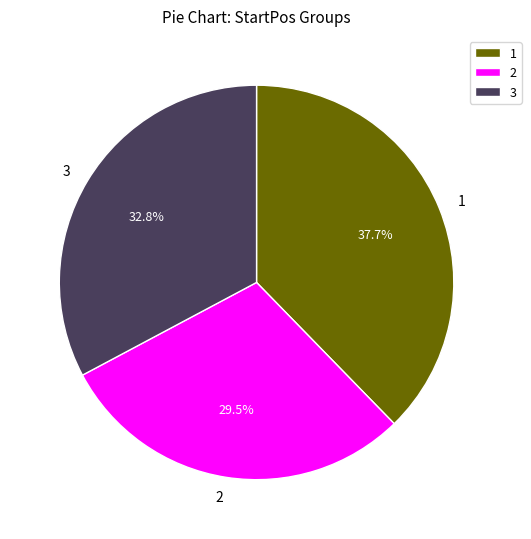

Rank the categories by value from highest to lowest.

1, 3, 2